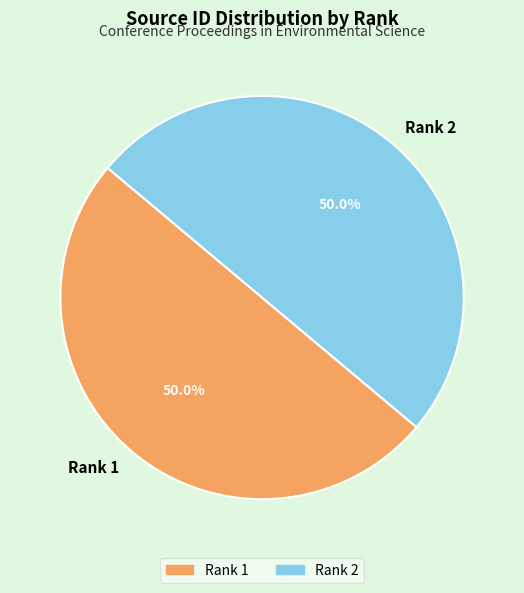

Is it true that Rank 1 is 65% of the pie?

False